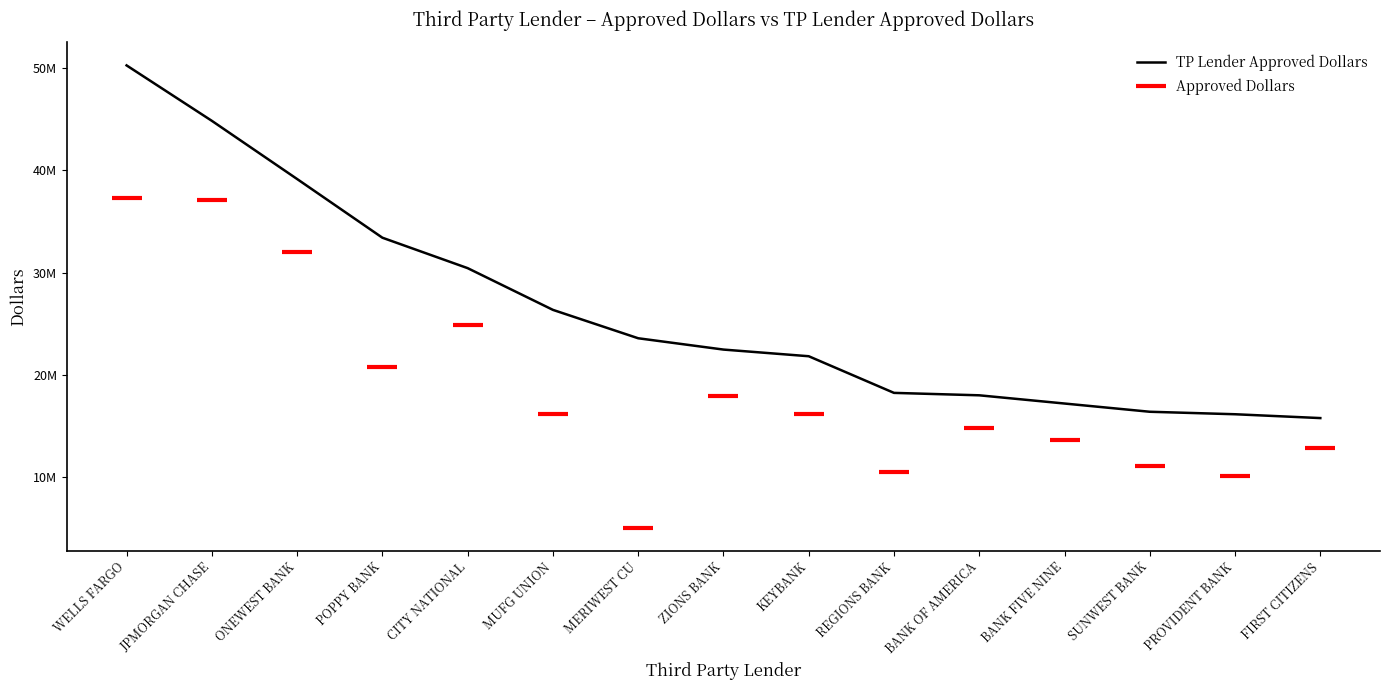

What are all the series names shown in the legend?

TP Lender Approved Dollars, Approved Dollars